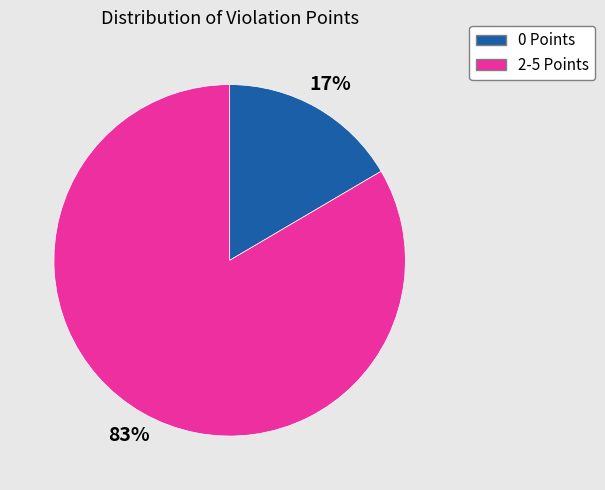

Is there any slice that represents more than half of the pie?

Yes